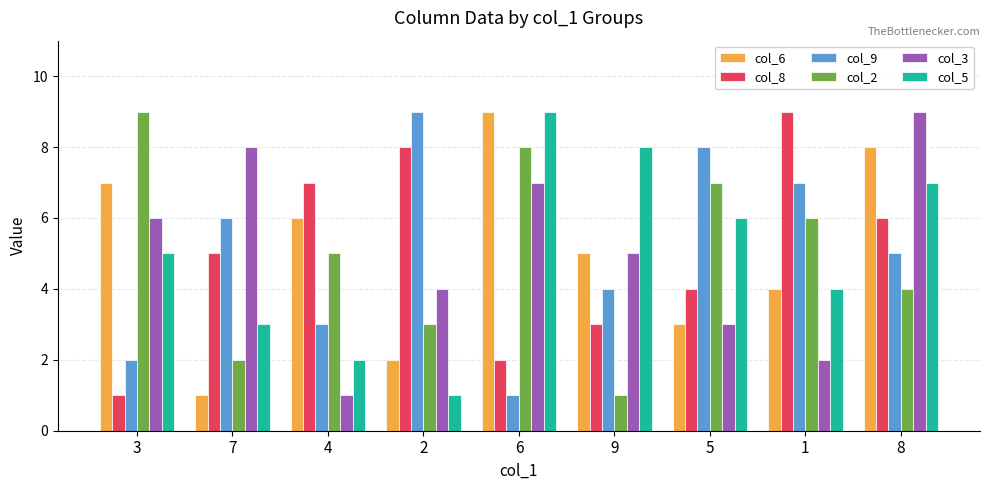

At which label does col_5 reach its minimum?

2